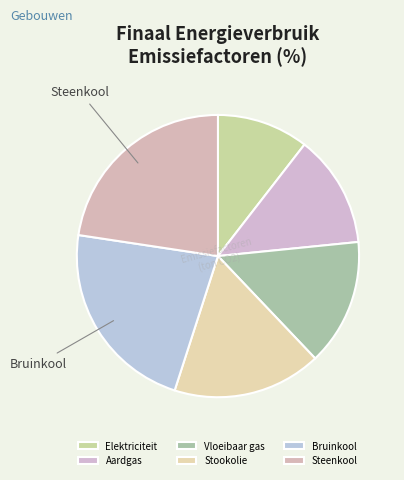

Count the number of slices in the pie.

6